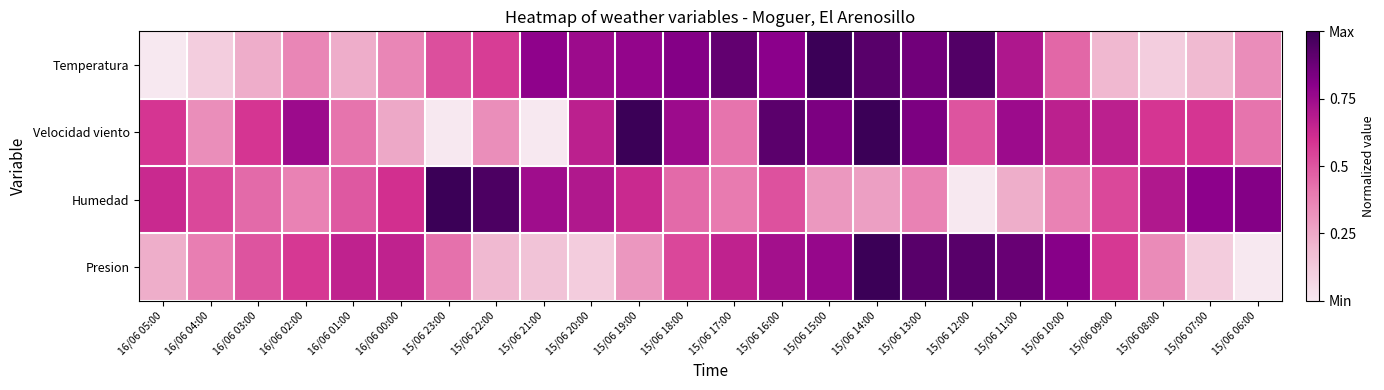

Rank the series at 16/06 05:00 from lowest to highest value.

Temperatura, Presion, Velocidad viento, Humedad